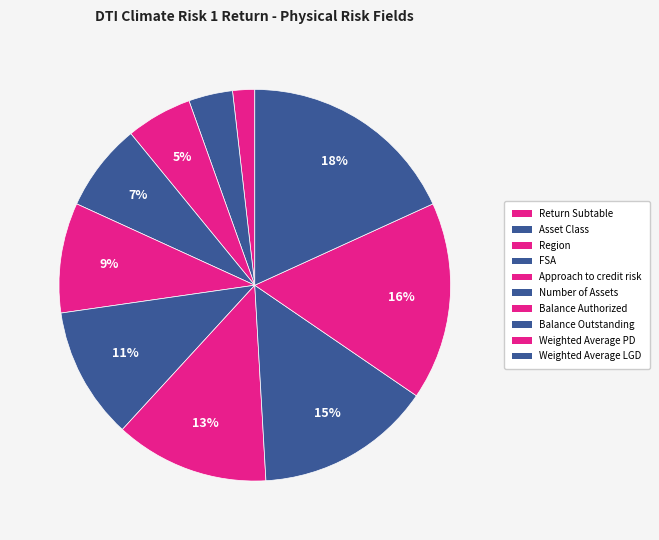

To the nearest percent, what percentage of the pie is Weighted Average LGD?

18%